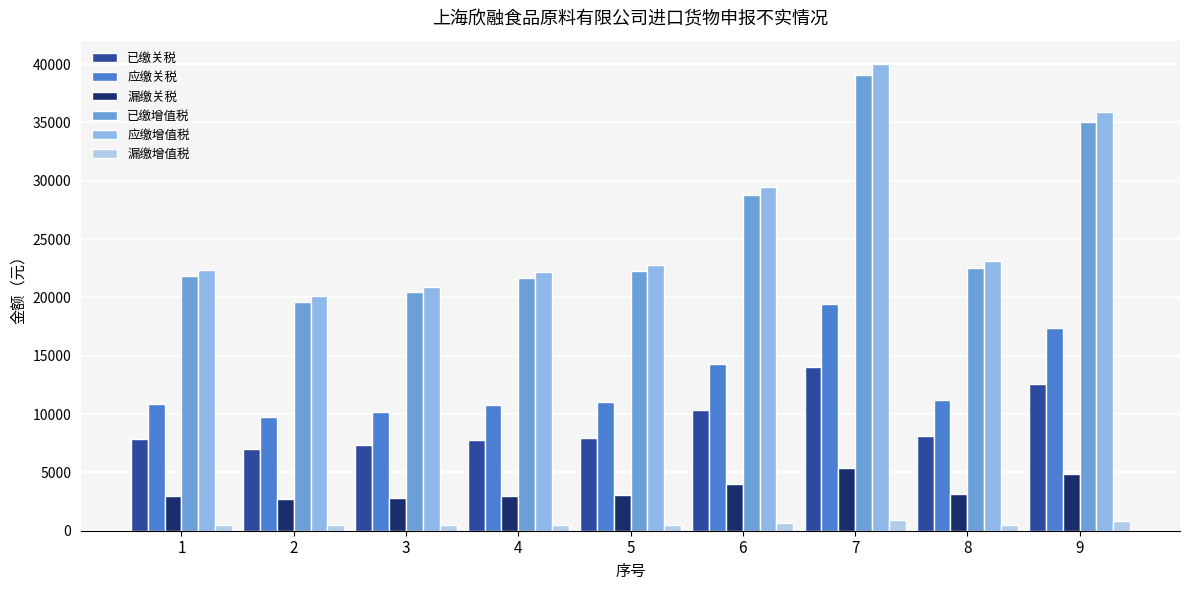

At which label is 已缴增值税 closest to 29352?

6